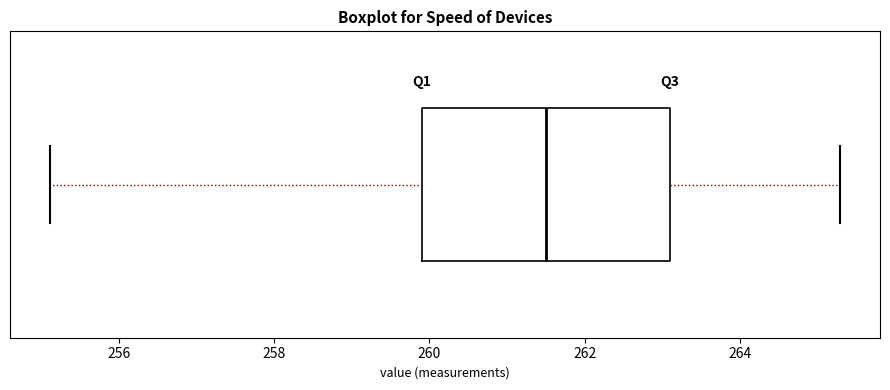

Read this box plot against the x-axis: the position of the median line, the range covered by the box, and the ends of both whiskers. The values are not printed on the chart, so give them approximately, as read against the axis.

median 261.6, box 260.0 to 263.2, whiskers 255.2 to 265.4